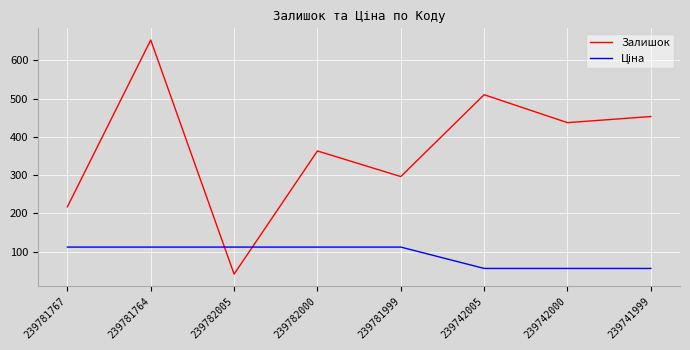

Is this an area chart (filled region under the line)?

No